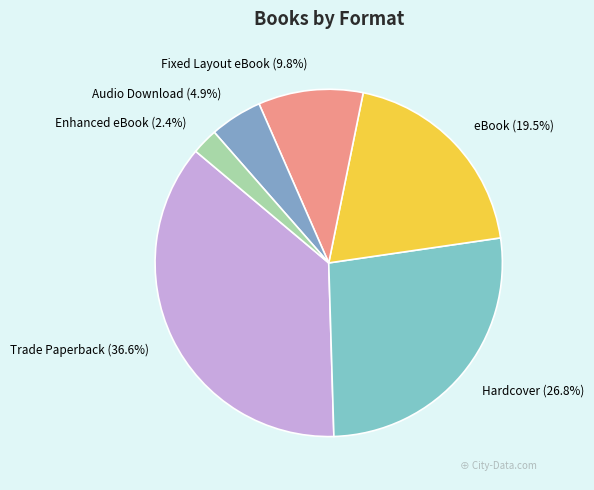

Which has a higher value, Audio Download or Enhanced eBook?

Audio Download